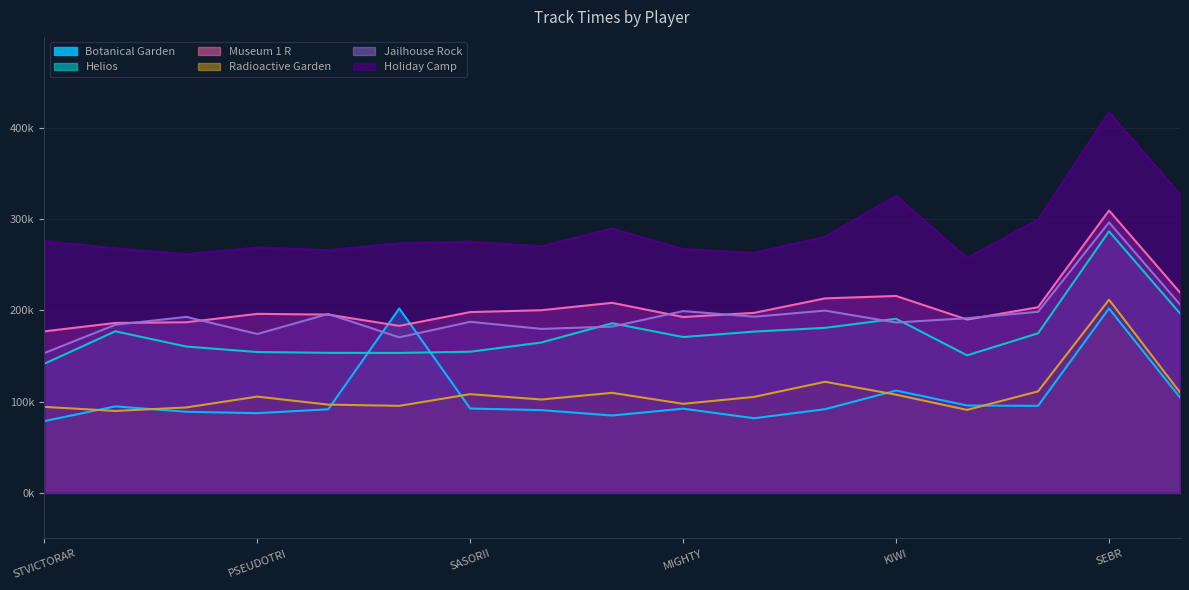

Reading left to right, transcribe all the data shown in this chart.

Botanical Garden: 78650	94794	88928	87348	91625	202200	92446	90718	84789	92288	81818	91723	112200	95776	95378	202200	104563
Helios: 141569	177142	160420	154414	153545	153421	154748	164804	186006	170847	176815	180957	190917	150794	174933	286815	196815
Museum 1 R: 177084	186306	187048	196284	195465	183122	198211	200260	208383	192799	197366	213270	215904	190038	203546	309637	219637
Radioactive Garden: 94270	89814	93647	105533	96742	95401	108219	102356	109657	97614	105224	121805	107634	90959	111291	211805	110144
Jailhouse Rock: 153299	184301	192958	174167	196169	170523	187553	179804	182278	199343	193166	199829	186799	191521	198528	296550	206550
Holiday Camp: 276265	268089	261734	268970	266124	273841	275537	270324	289800	267244	263223	280930	325838	257496	299779	417471	327471